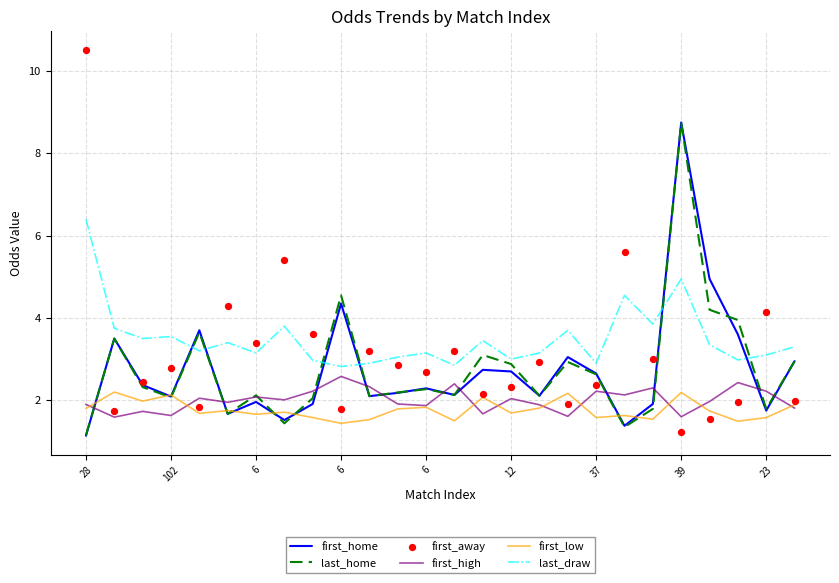

Which series reaches the maximum Y coordinate?

first_away